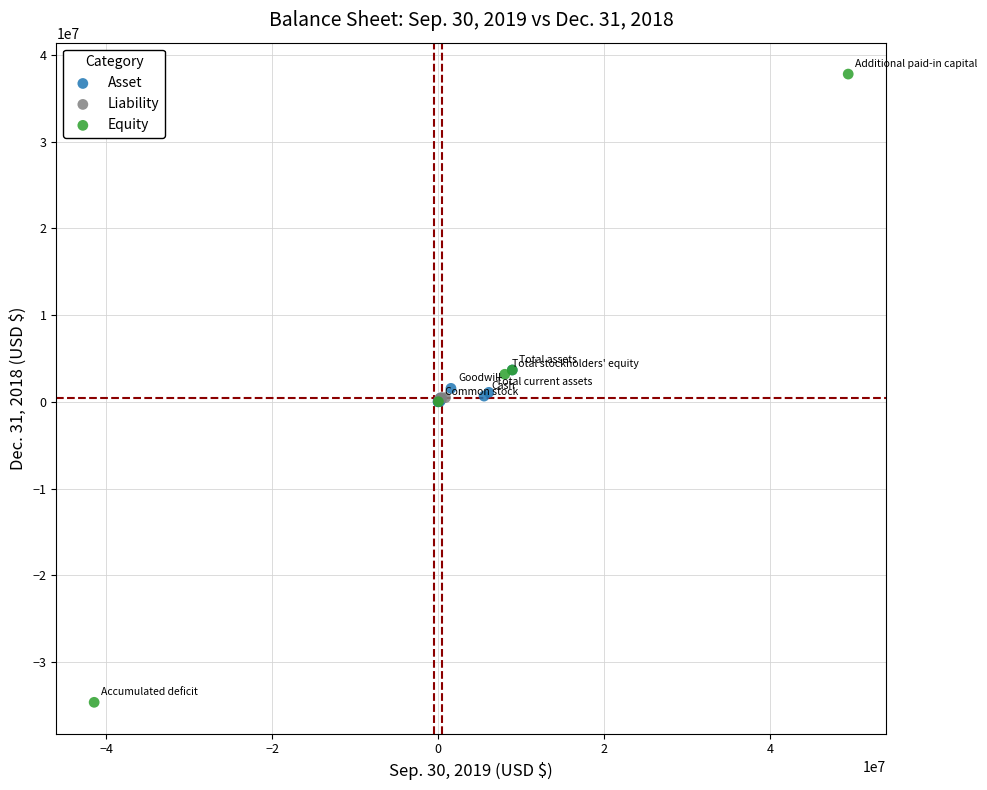

Which series contains the lowest Y value?

Equity